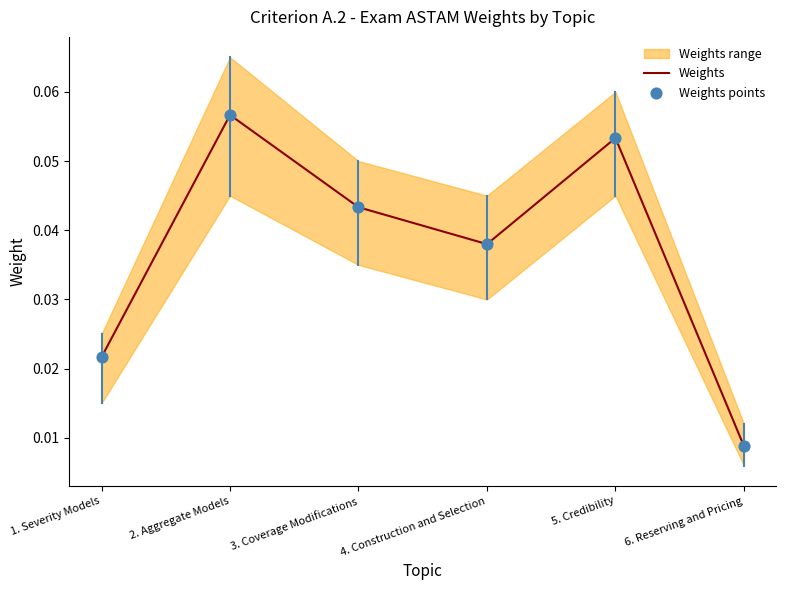

Is the value of Weights points at 6. Reserving and Pricing greater than the value of Weights at 2. Aggregate Models?

No